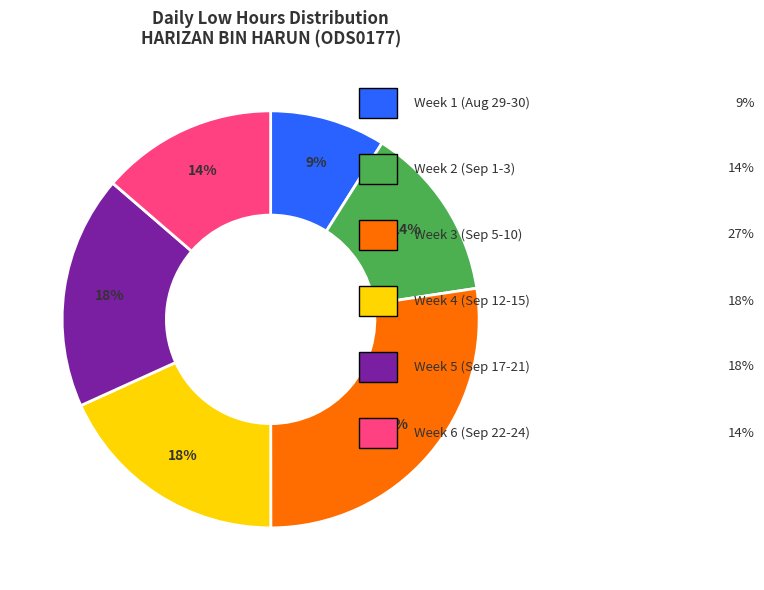

Is there any slice that represents more than half of the pie?

No